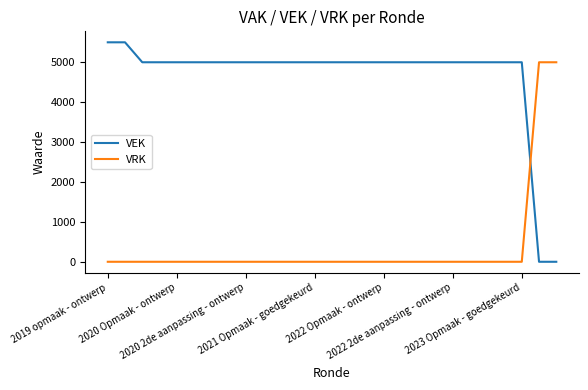

Reading left to right, transcribe all the data shown in this chart.

VEK: 5500	5500	5000	5000	5000	5000	5000	5000	5000	5000	5000	5000	5000	5000	5000	5000	5000	5000	5000	5000	5000	5000	5000	5000	5000	0	0
VRK: 0	0	0	0	0	0	0	0	0	0	0	0	0	0	0	0	0	0	0	0	0	0	0	0	0	5000	5000